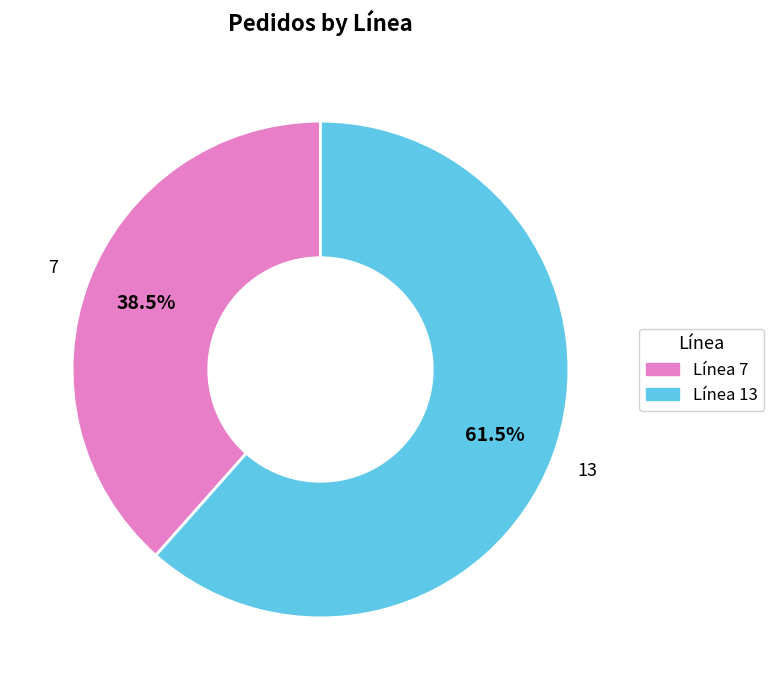

Count the number of slices in the pie.

2